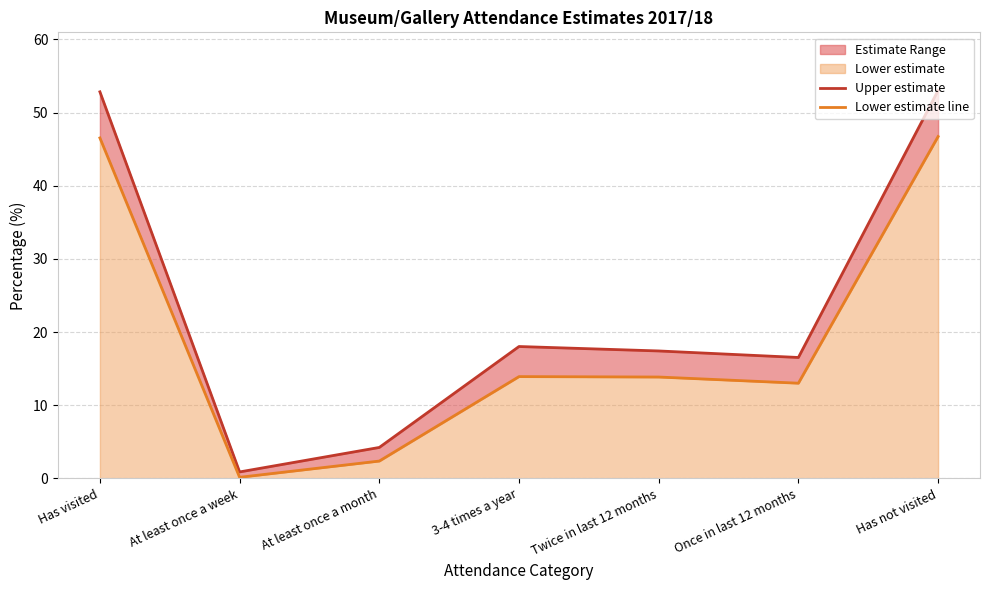

List the series in order of their overall mean, highest first.

Upper estimate, Lower estimate line